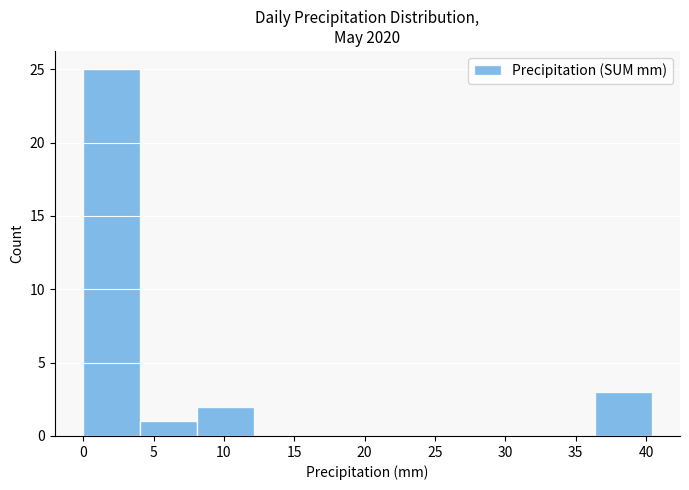

Reading left to right, transcribe this chart: for each bar, give the range it covers on the x-axis and its height. Neither the bar edges nor the heights are printed on the chart, so give them approximately, as read against the axes.

0.0 to 4.0: 25
4.0 to 8.0: 1
8.0 to 12.0: 2
12.0 to 16.0: 0
16.0 to 20.0: 0
20.0 to 24.0: 0
24.0 to 28.5: 0
28.5 to 32.5: 0
32.5 to 36.5: 0
36.5 to 40.5: 3